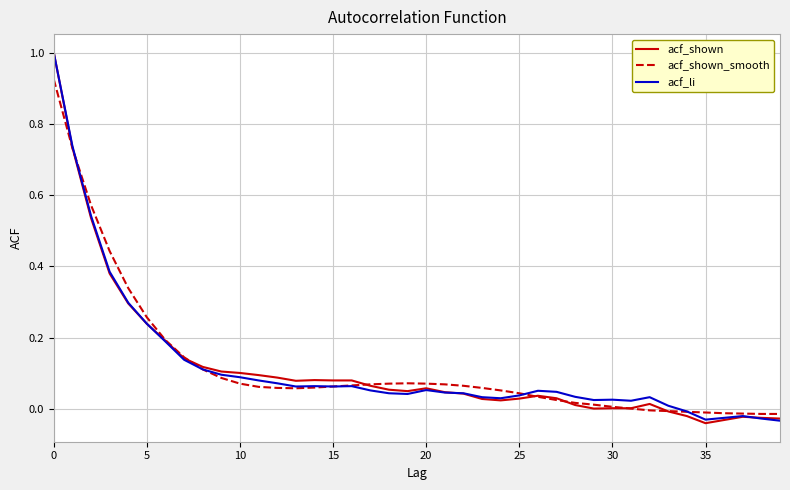

What is the maximum value for acf_shown?

1.0